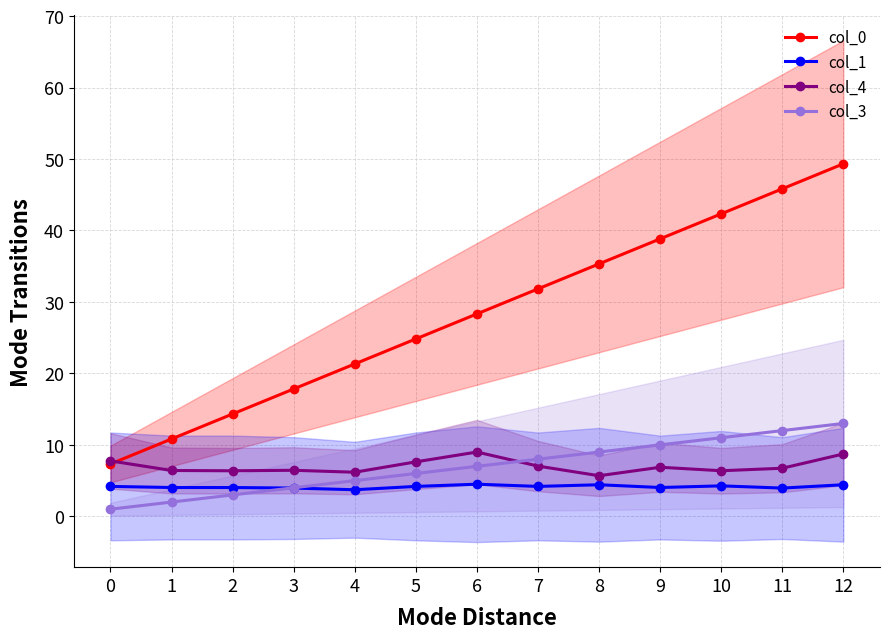

Reading right to left, list all the values displayed in this chart.

col_0: 12=49.3	11=45.8	10=42.3	9=38.8	8=35.3	7=31.8	6=28.3	5=24.8	4=21.3	3=17.8	2=14.3	1=10.8	0=7.3
col_1: 12=4.4	11=4.0	10=4.3	9=4.0	8=4.4	7=4.2	6=4.5	5=4.2	4=3.7	3=4.0	2=4.0	1=4.0	0=4.2
col_4: 12=8.7	11=6.7	10=6.4	9=6.9	8=5.7	7=7.0	6=9.0	5=7.6	4=6.2	3=6.4	2=6.4	1=6.4	0=7.8
col_3: 12=13.0	11=12.0	10=11.0	9=10.0	8=9.0	7=8.0	6=7.0	5=6.0	4=5.0	3=4.0	2=3.0	1=2.0	0=1.0